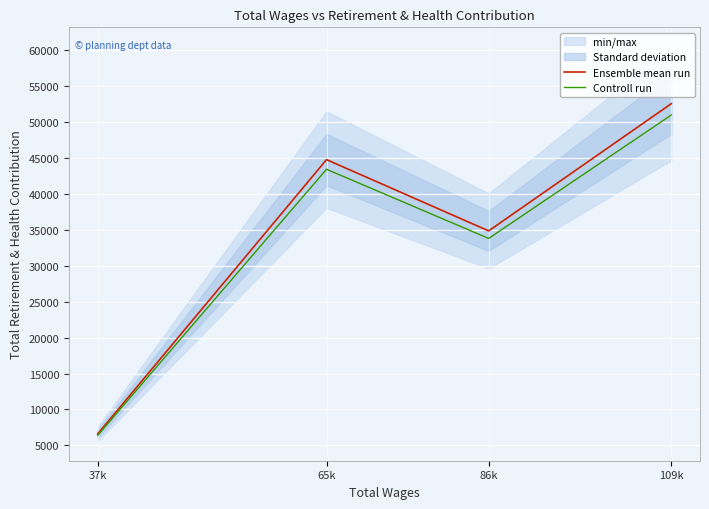

What is the sum of the Ensemble mean run values at 109k and 86k?

87395.0